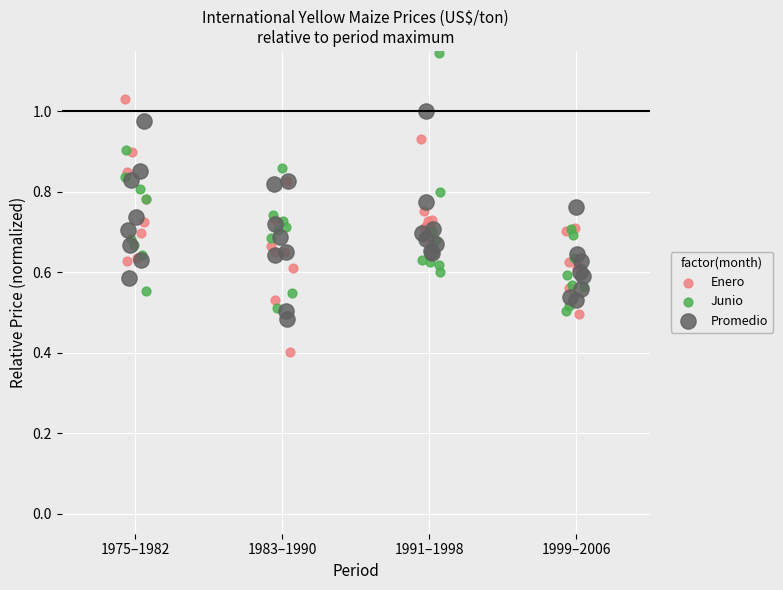

Which series reaches the maximum Y coordinate?

Junio